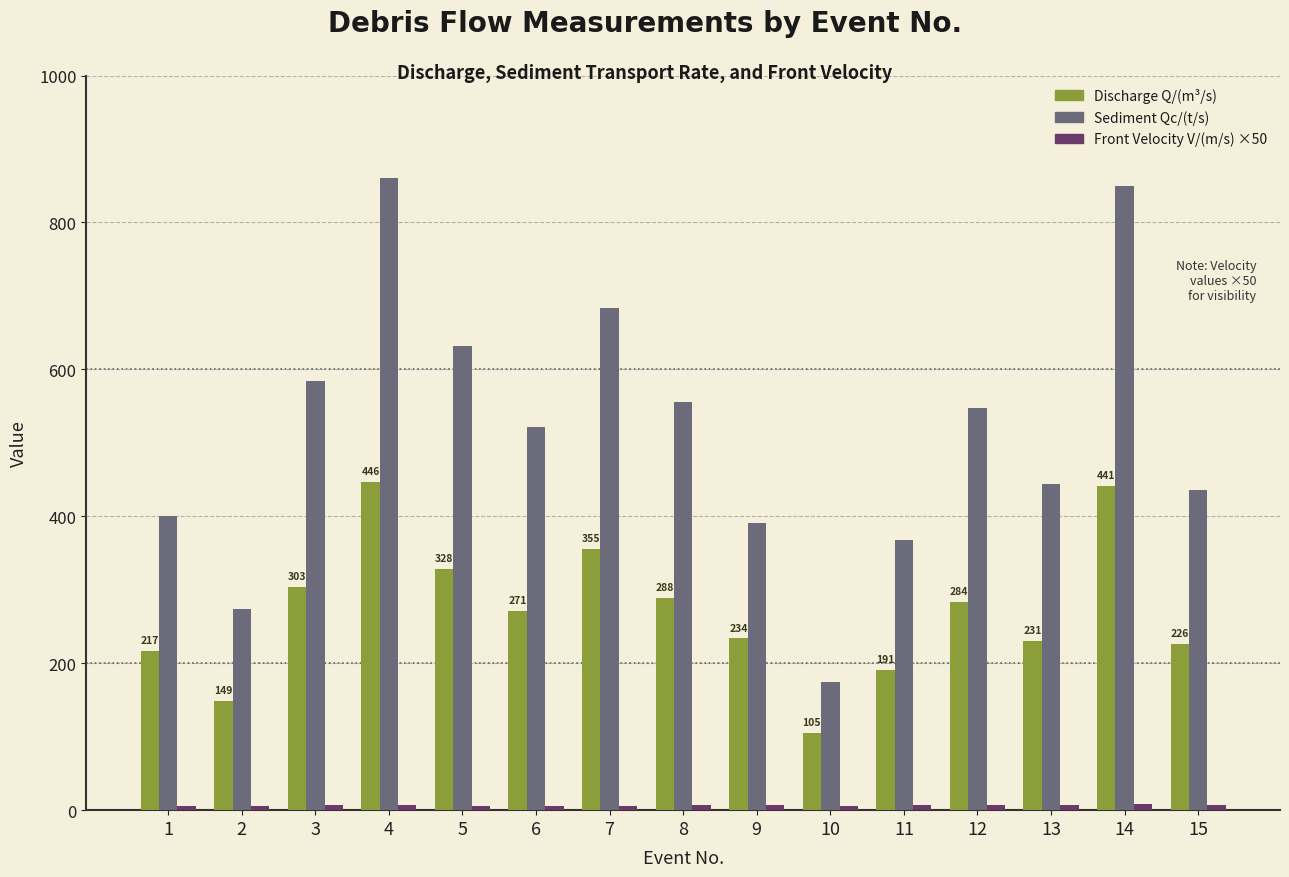

What is the greatest value displayed?

860.0